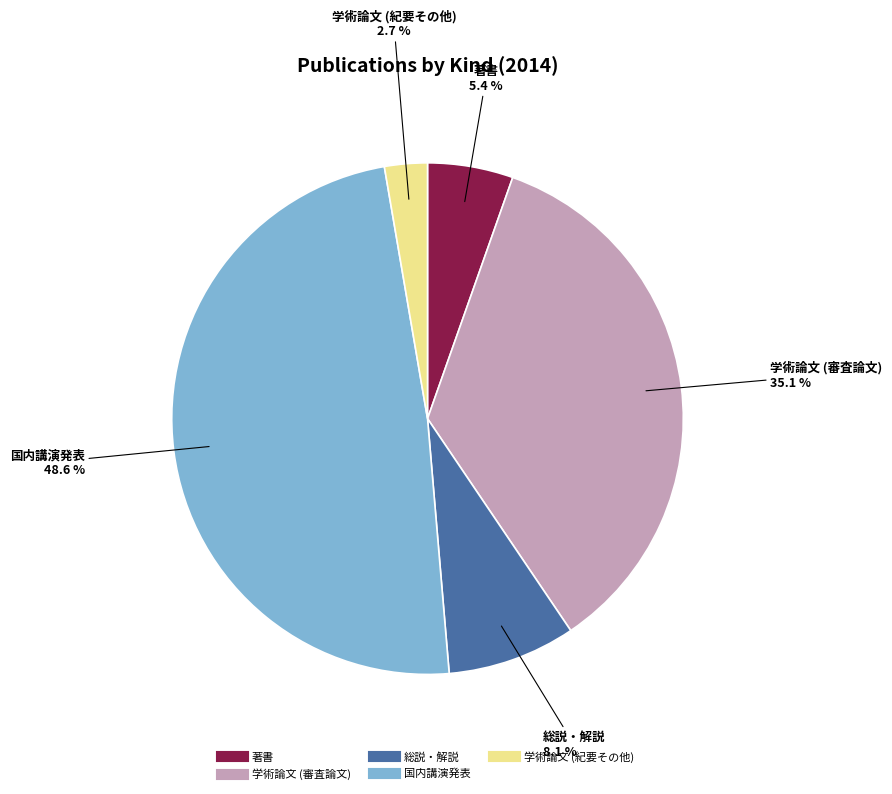

To the nearest percent, what portion does 学術論文 (審査論文) represent?

35%